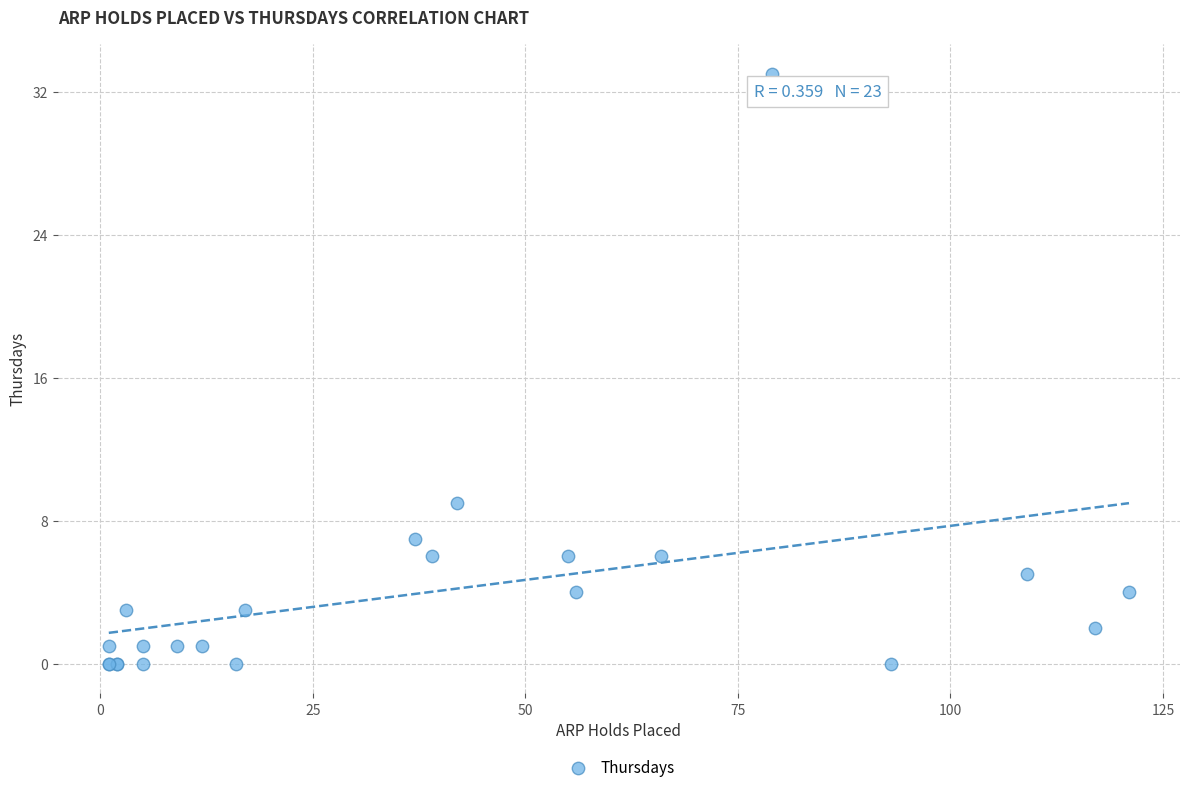

What Y value in the scatter plot is closest to 16?

9